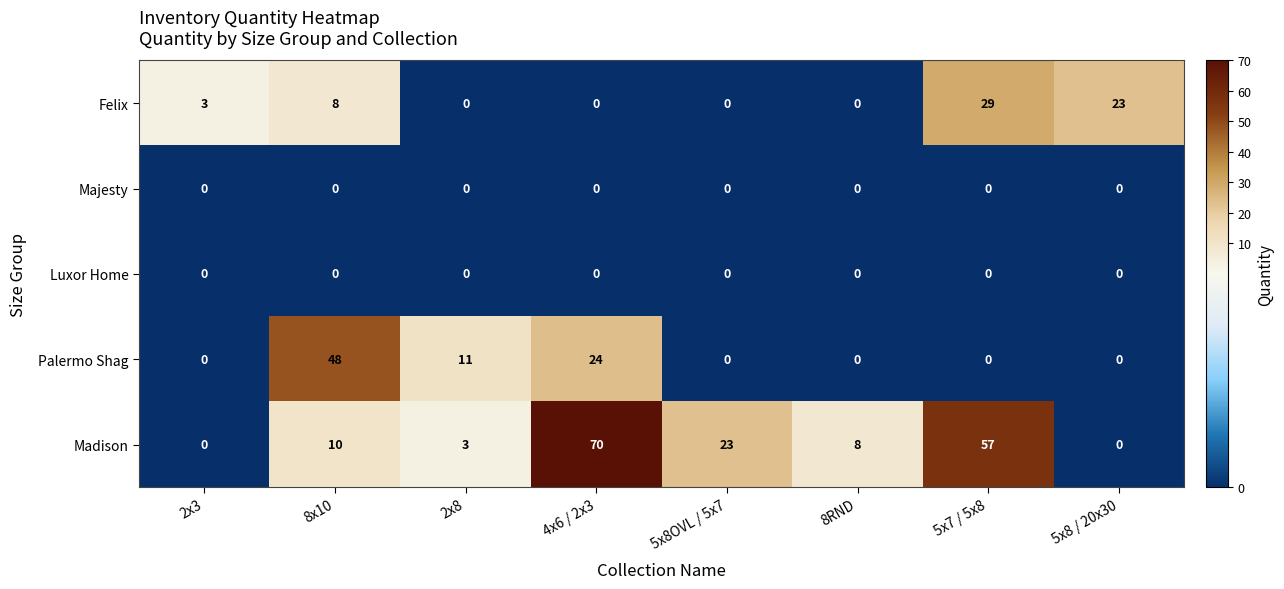

At how many categories does at least one series exceed 0?

8